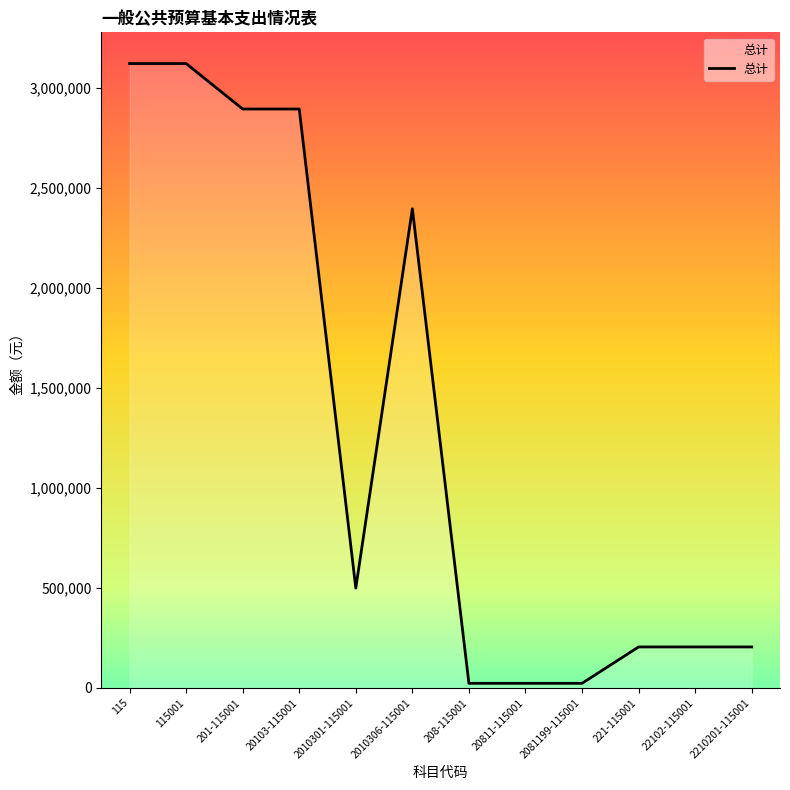

The value at 2010306-115001 is 2395485. True or false?

True